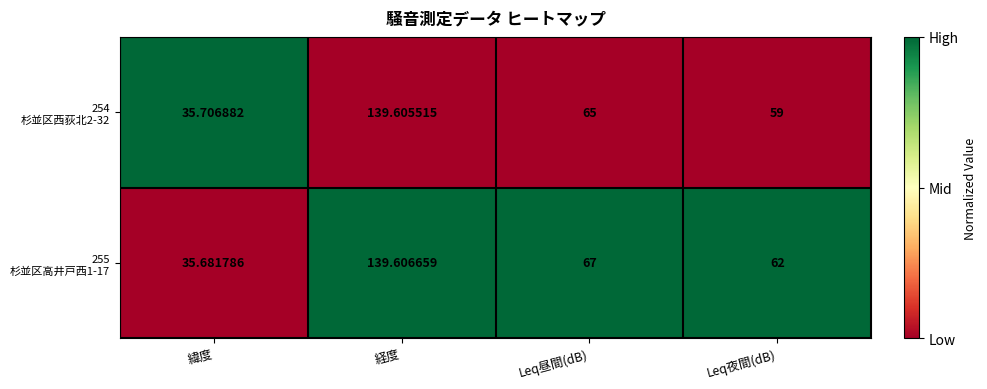

At which category is the sum across all series the highest?

経度